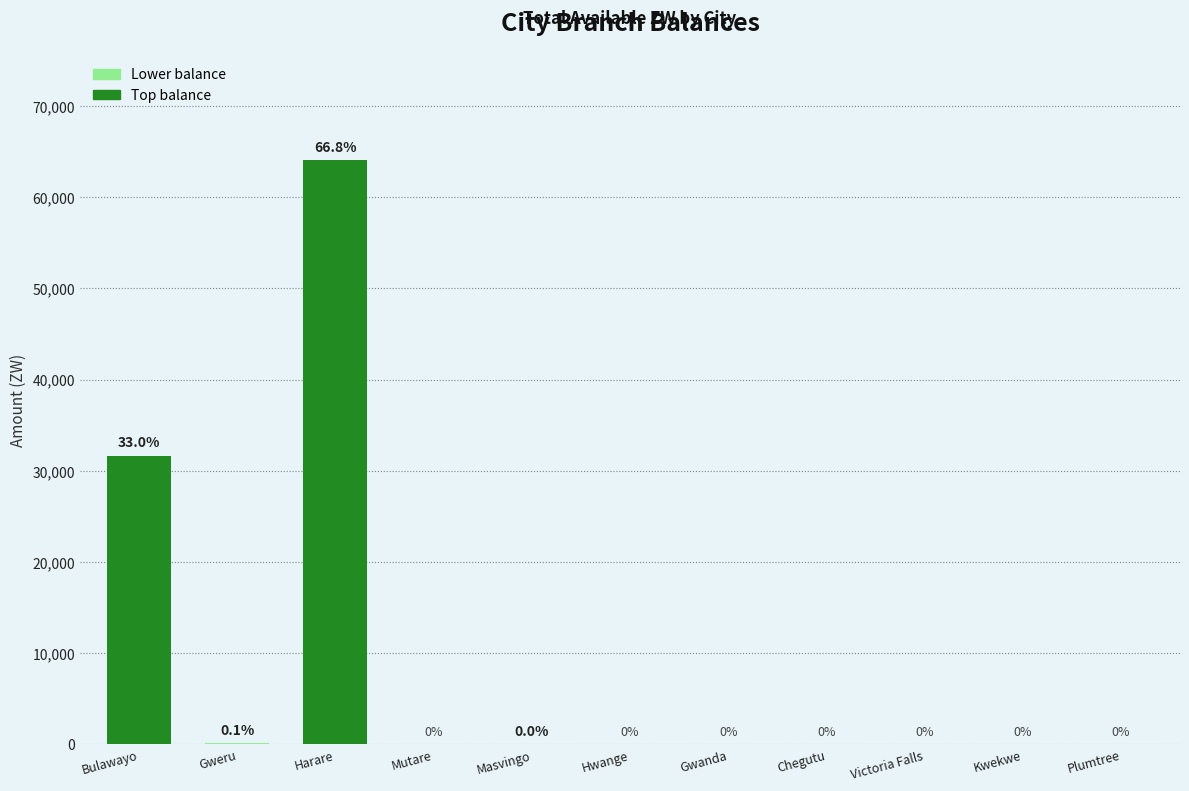

What is the maximum value shown in the chart?

64073.0